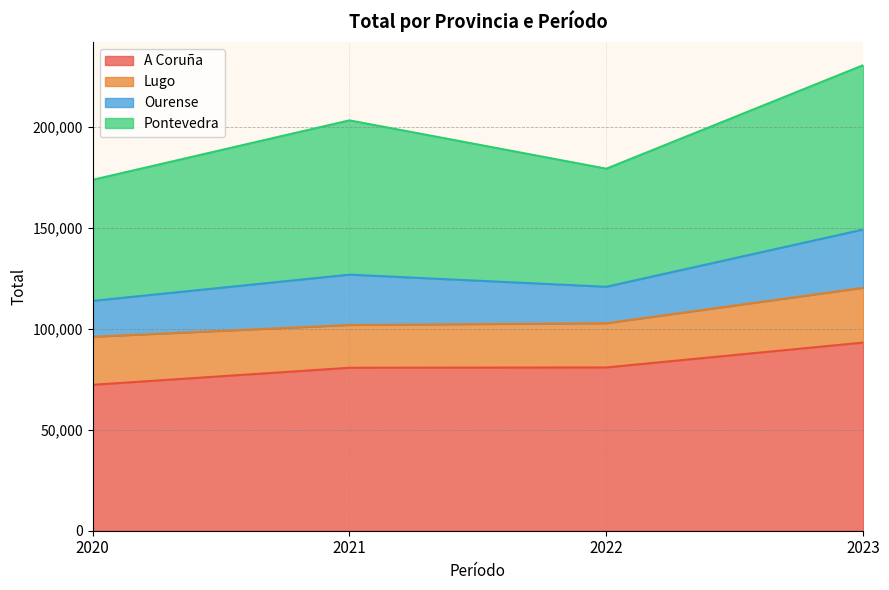

List the labels in order of A Coruña value, smallest first.

2020, 2021, 2022, 2023